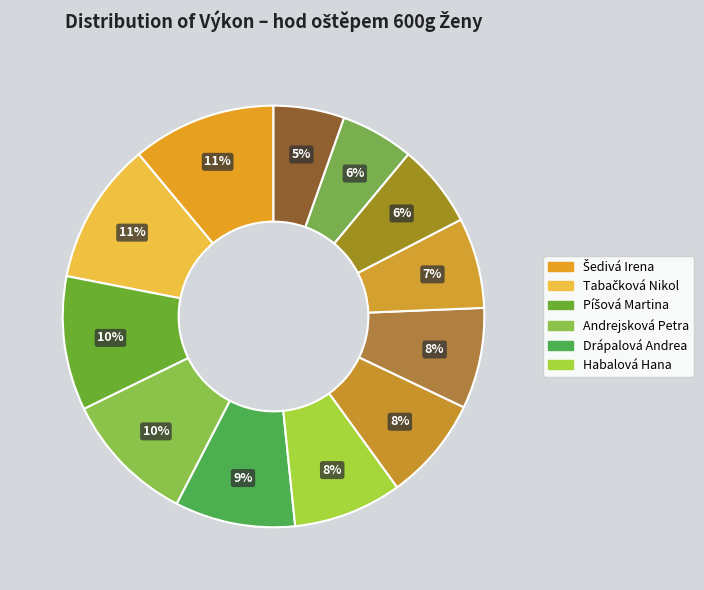

Rank the categories by value from highest to lowest.

Šedivá Irena, Tabačková Nikol, Píšová Martina, Andrejsková Petra, Drápalová Andrea, Habalová Hana, Cachová Kateřina, Hájková Hana, Lišková Markéta, Bělohlavová Andrea, Plešáková Michaela, Kovandová Michaela